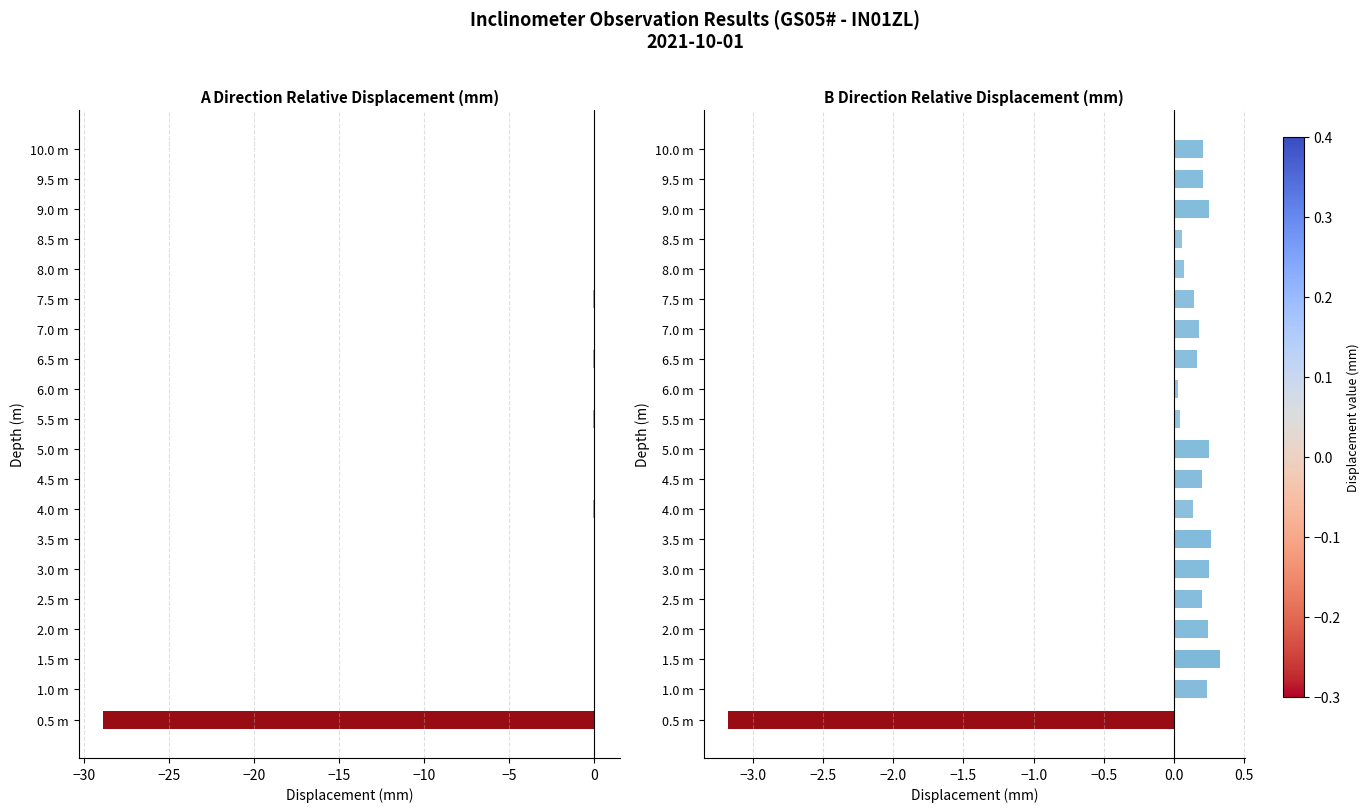

How many categories are shown in the chart?

20